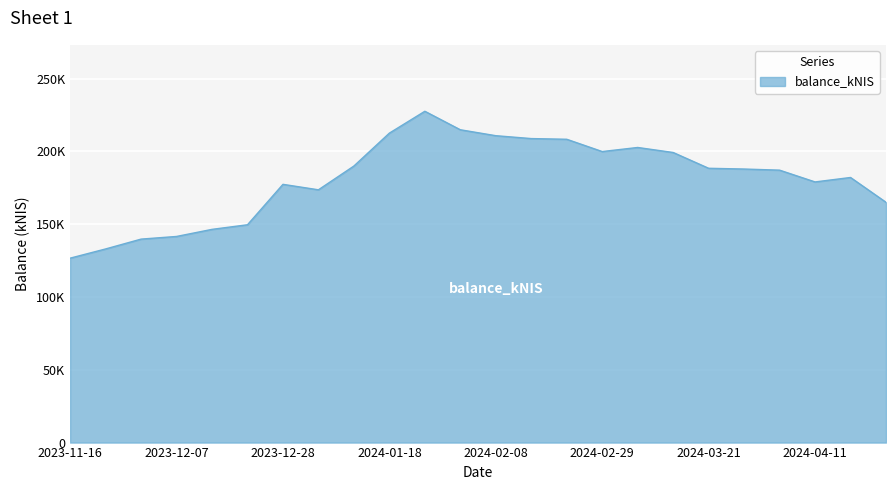

At which category does the data reach its first local valley?

2024-01-04